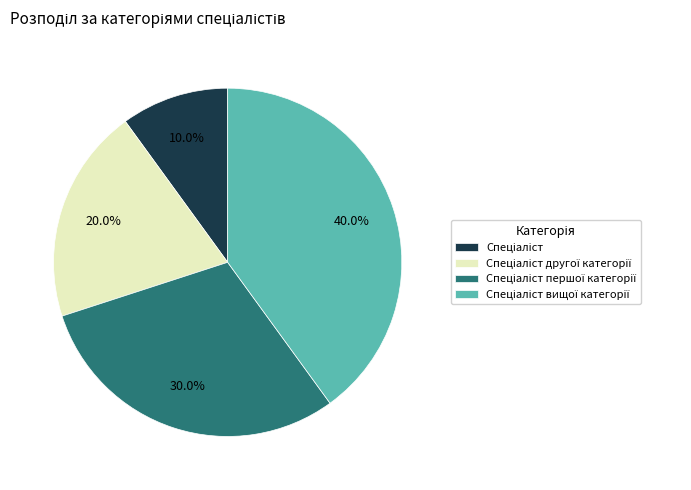

Does any single category account for the majority?

No